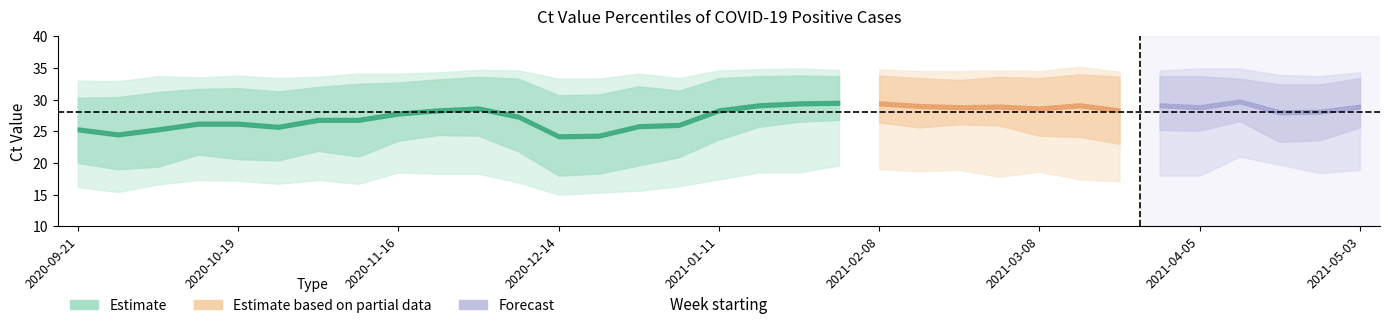

What is the label of the 27th point from the right?

2020-11-02